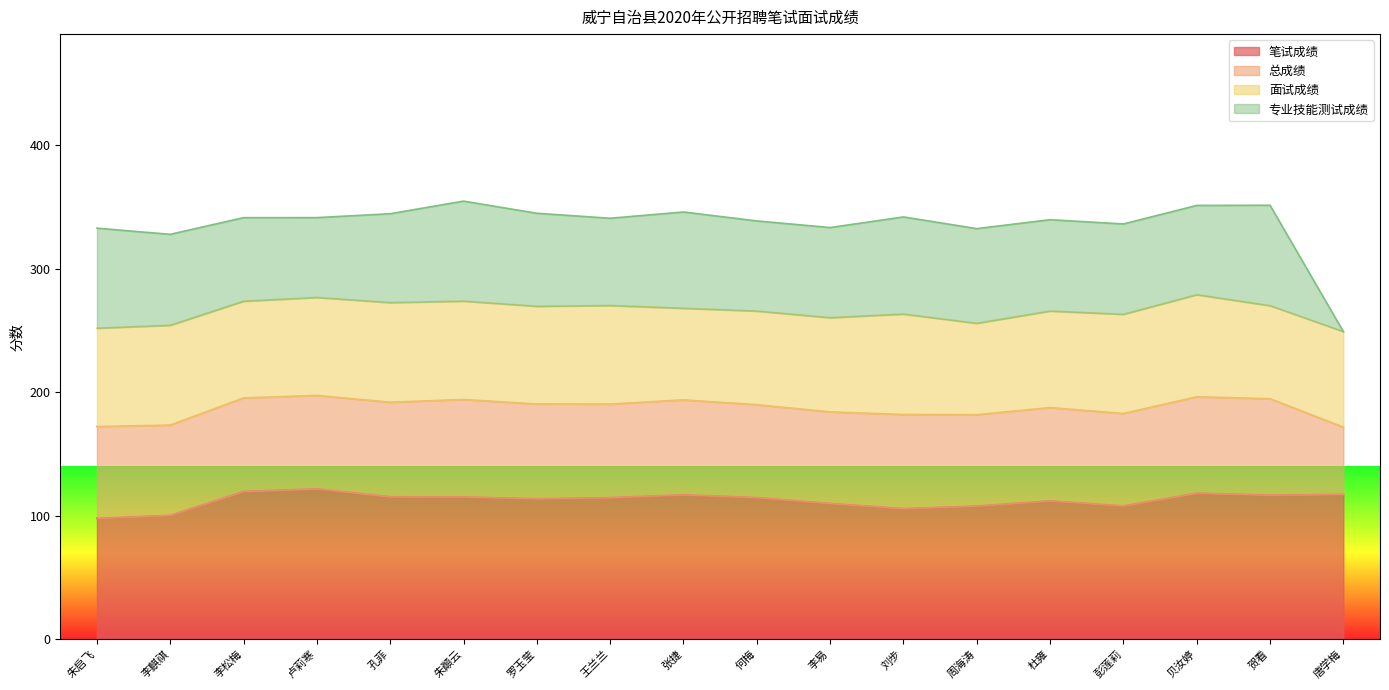

What is the maximum value shown in the chart?

354.8